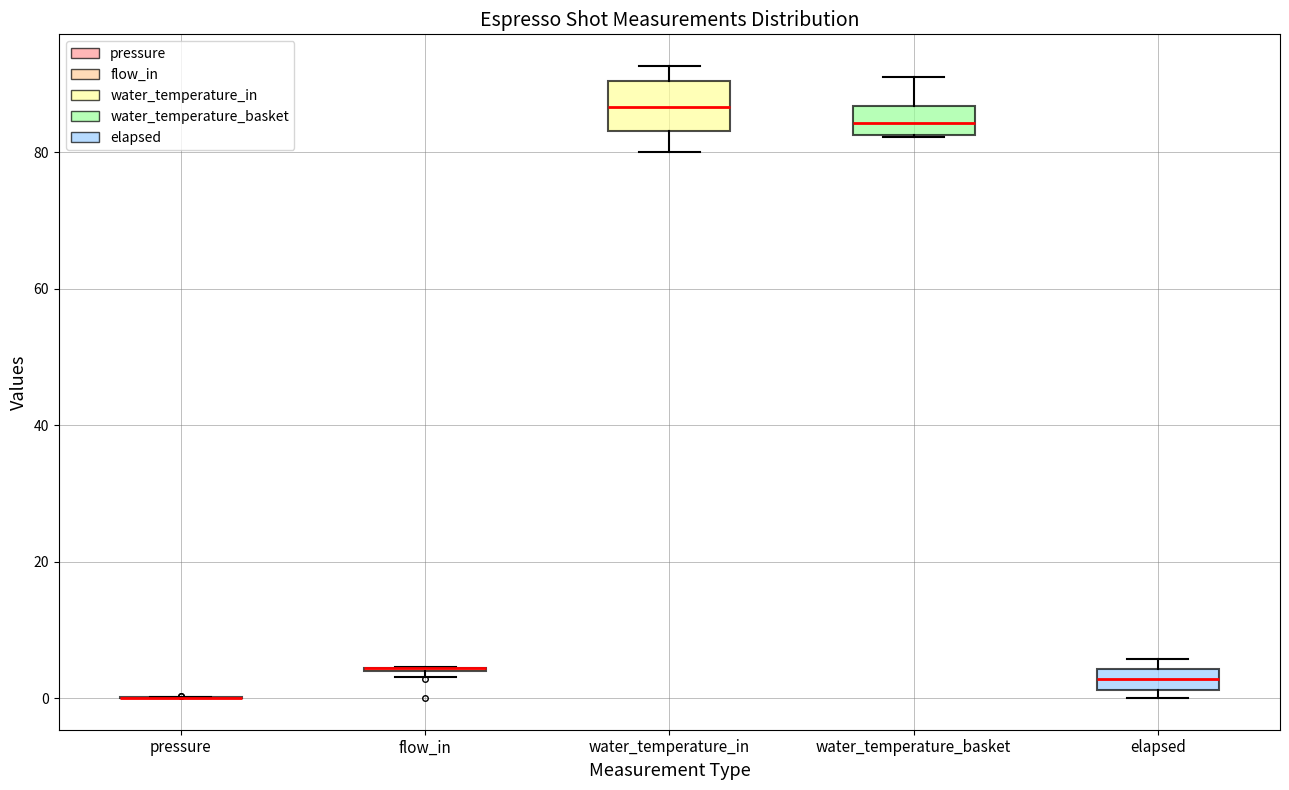

Which box is the tallest, from its lower edge to its upper edge?

water_temperature_in